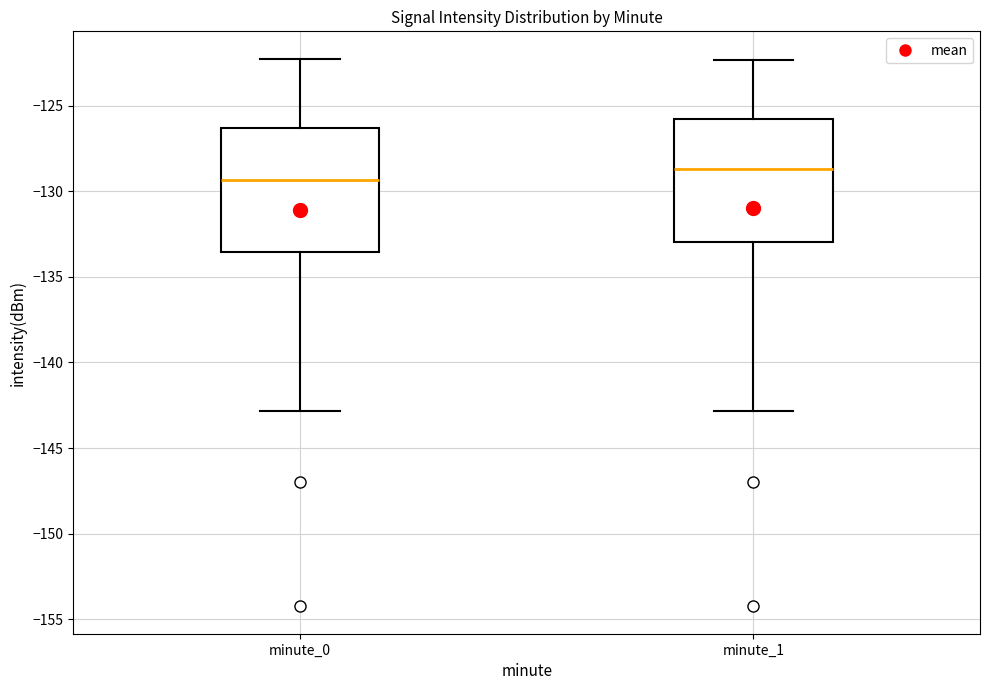

Reading left to right, transcribe this box plot: for each box, give where its median line is, the range the box spans, and where its two whiskers end, as read against the y-axis. The values are not printed on the chart, so give them approximately, as read against the axis.

minute_0: median -129.5, box -133.5 to -126.5, whiskers -143.0 to -122.5
minute_1: median -128.5, box -133.0 to -126.0, whiskers -143.0 to -122.5